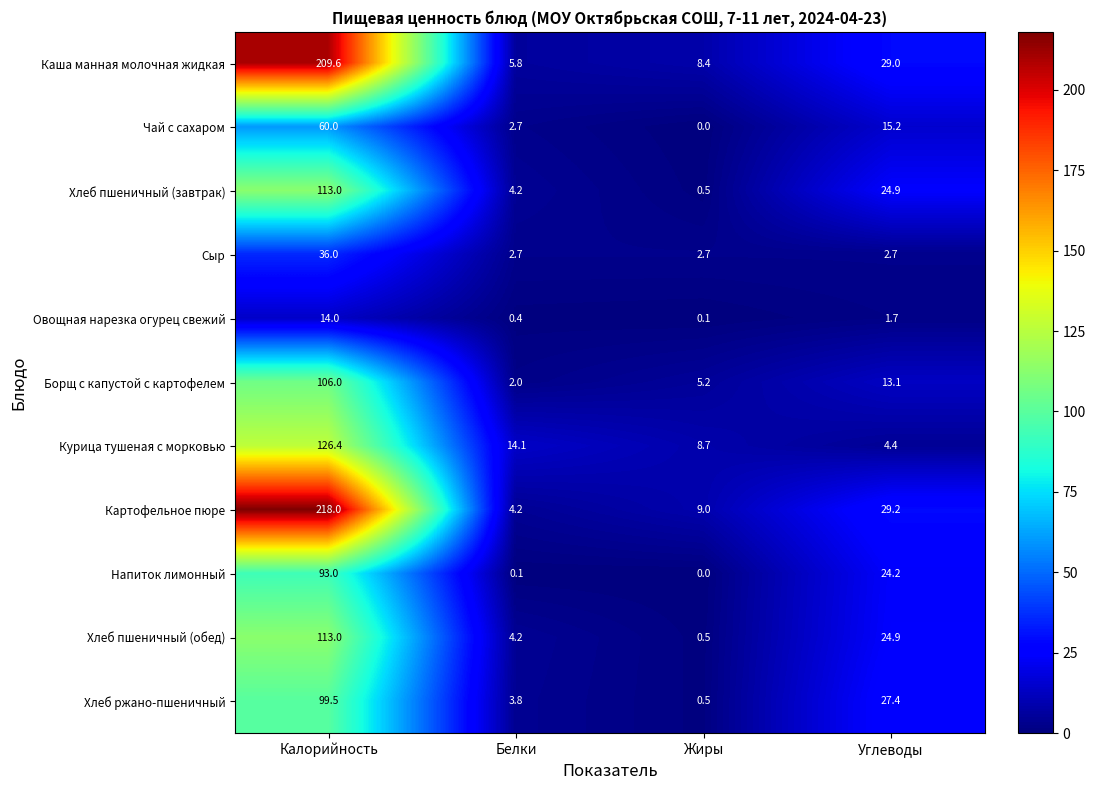

Which category has the lowest value in the Картофельное пюре series?

Белки